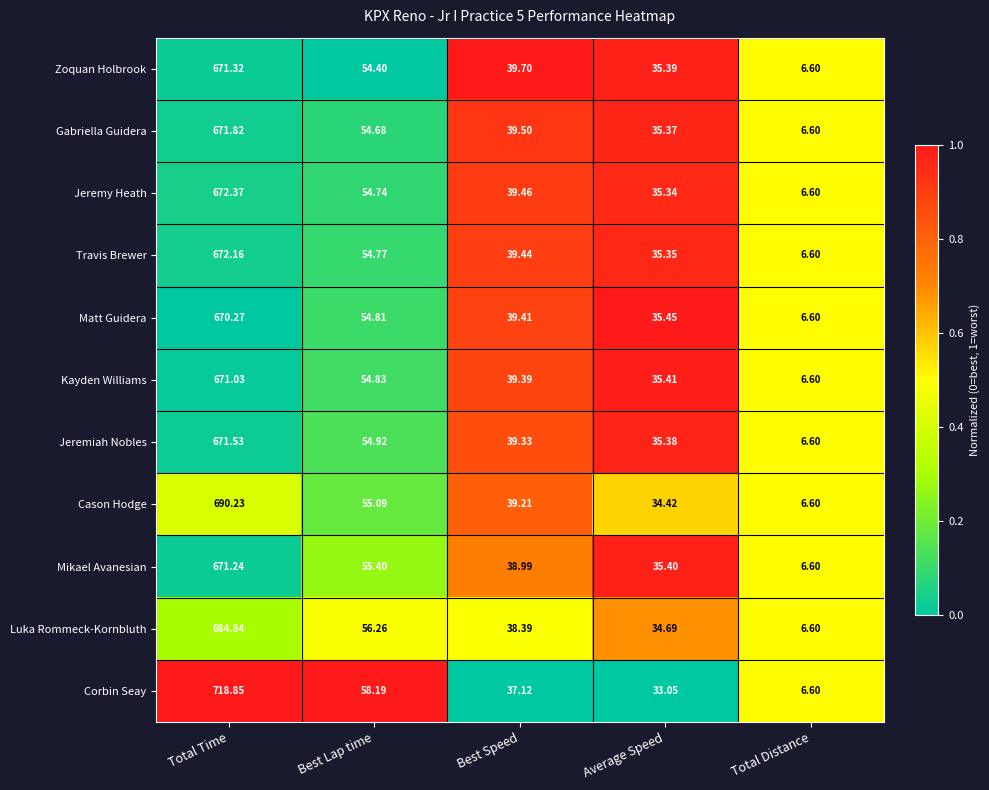

Which label corresponds to the smallest value in the chart?

Total Distance